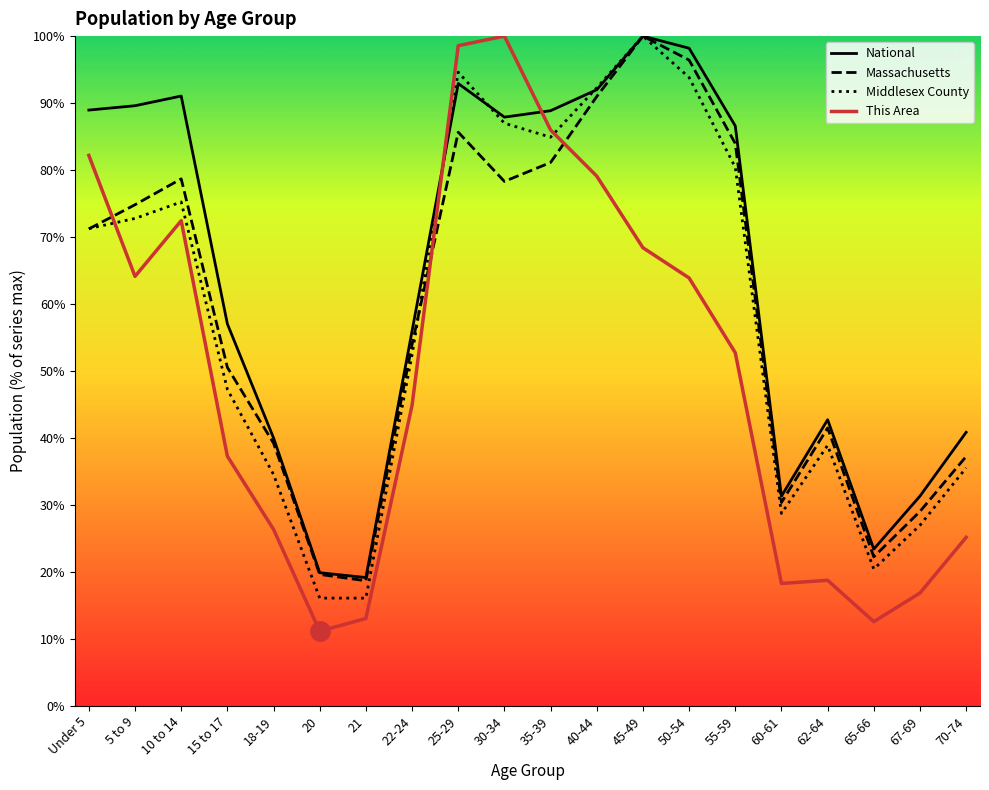

What position from the left is 70-74?

20